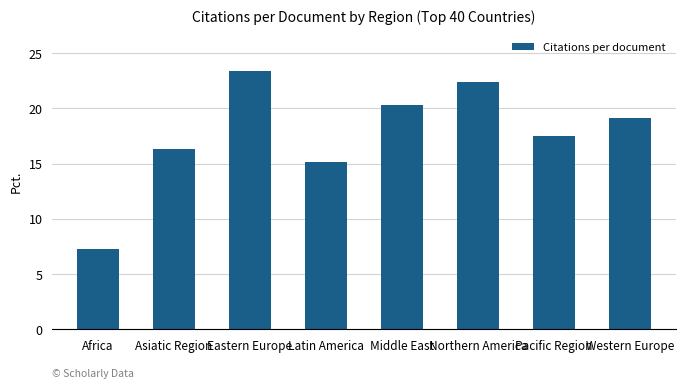

Reading left to right, what are all the values shown in this chart?

Africa=7.3	Asiatic Region=16.3	Eastern Europe=23.4	Latin America=15.1	Middle East=20.3	Northern America=22.4	Pacific Region=17.5	Western Europe=19.2